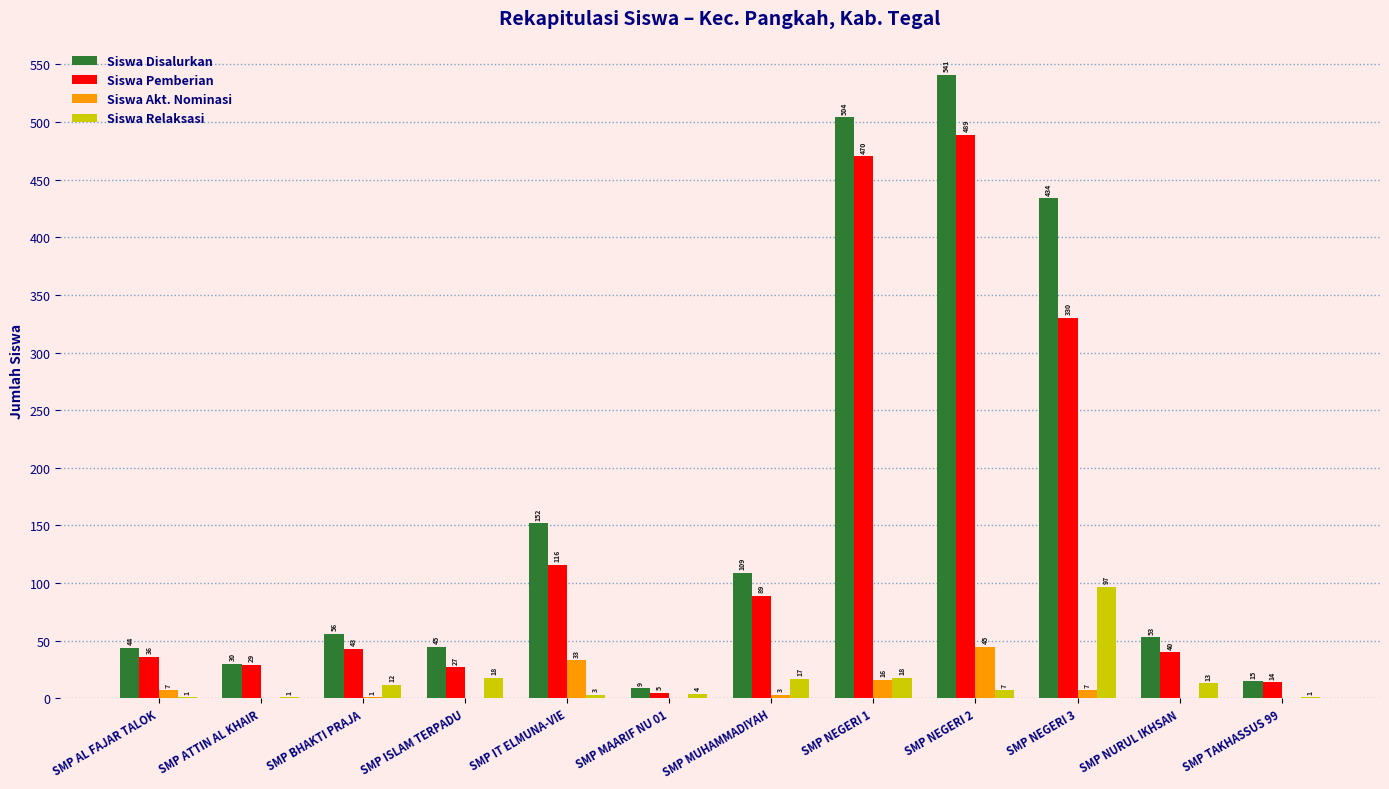

Where does the Siswa Akt. Nominasi series first go above 3?

SMP AL FAJAR TALOK